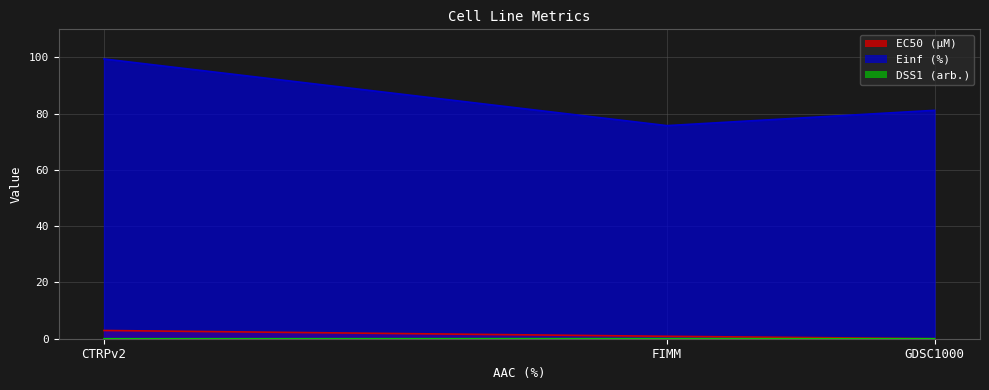

What are all the series names shown in the legend?

EC50 (µM), Einf (%), DSS1 (arb.)